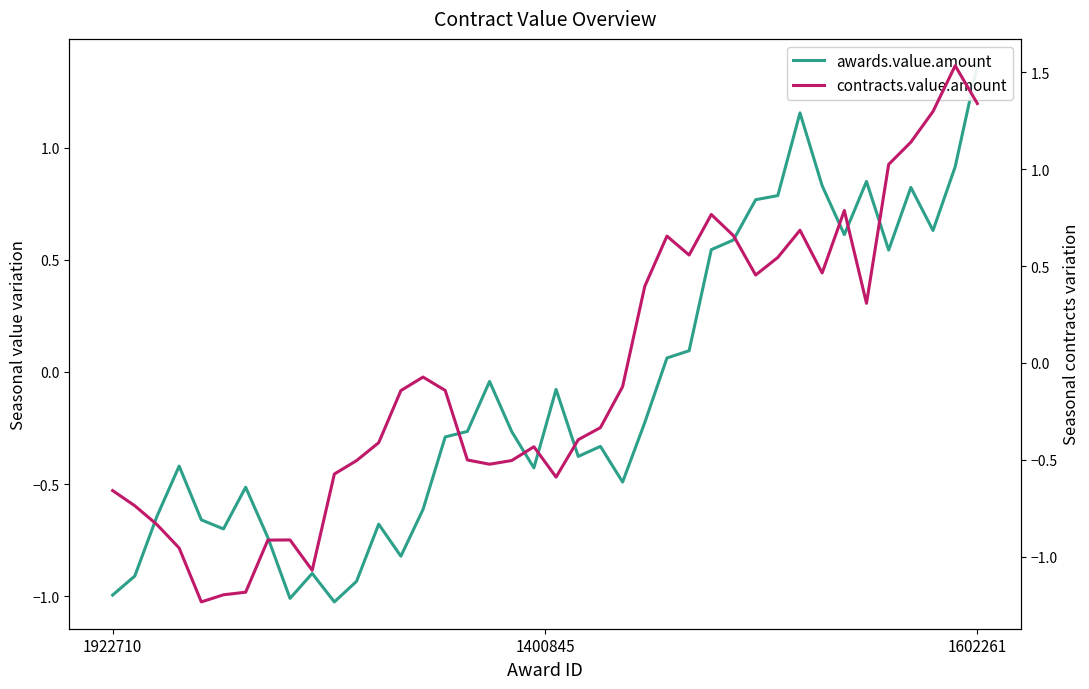

Which series ends up on top after the final intersection of contracts.value.amount and awards.value.amount?

awards.value.amount